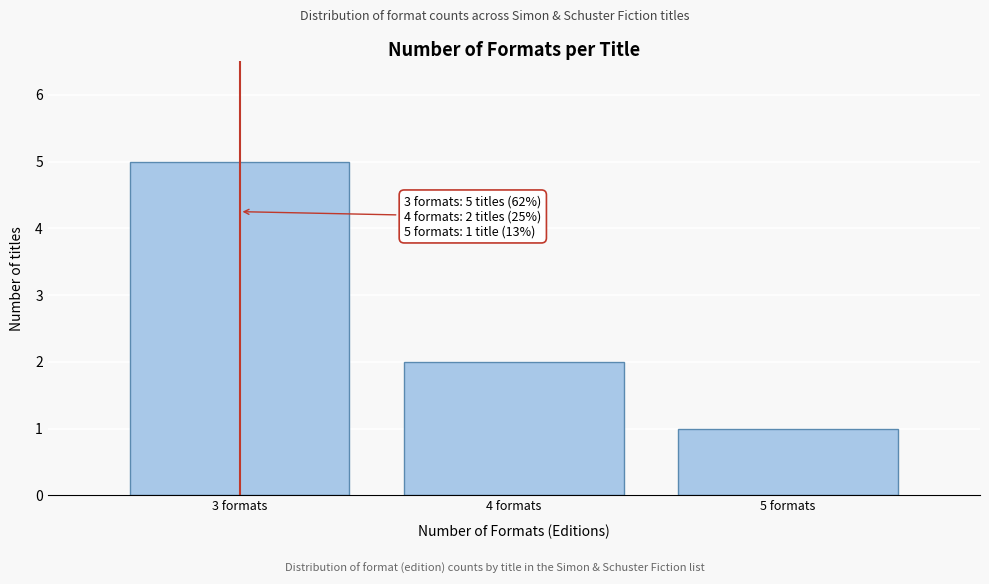

Reading left to right, transcribe all the data shown in this chart.

5	2	1